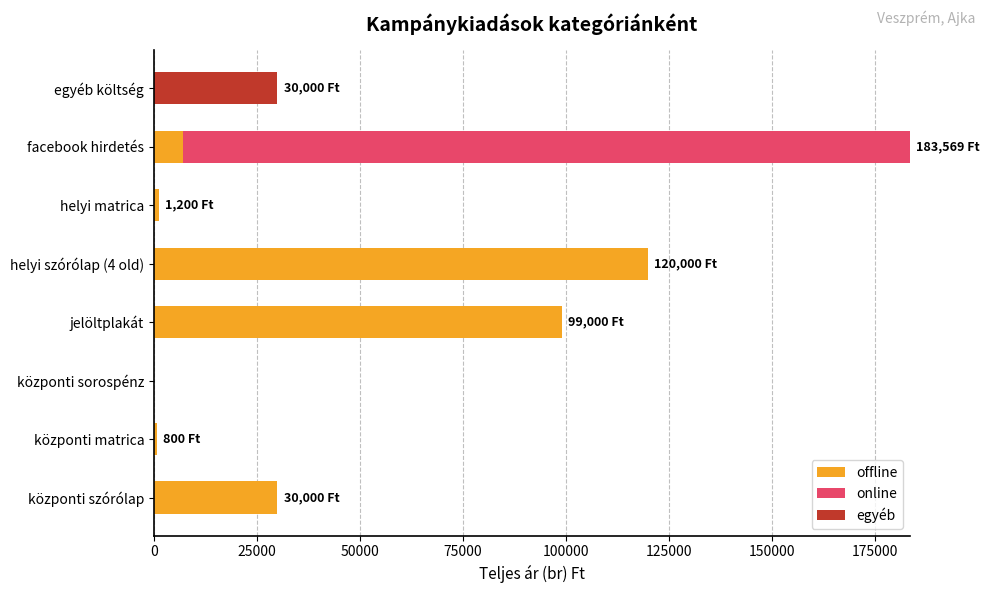

Which category has the highest value in the offline series?

helyi szórólap (4 old)